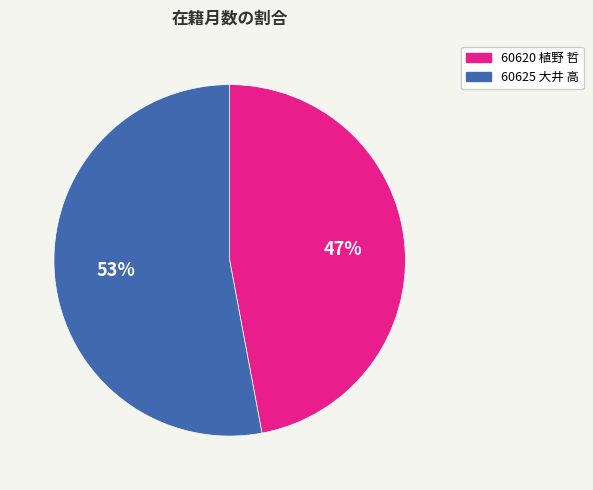

The 60625 大井 高 slice represents 53% of the pie. True or false?

True